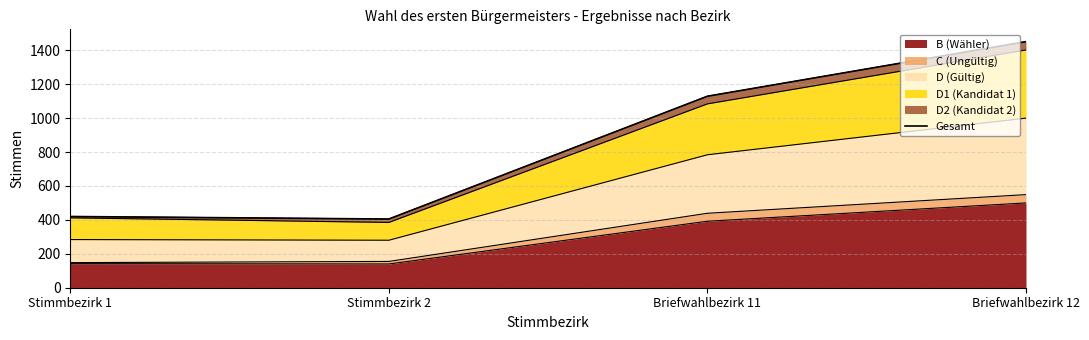

At which category does the chart reach its peak across all series?

Briefwahlbezirk 12